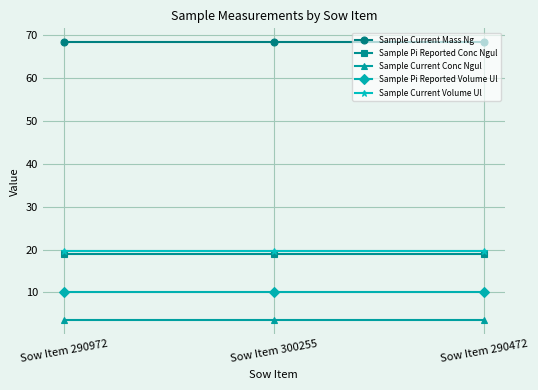

What is the sum of all Sample Current Conc Ngul values?

10.4